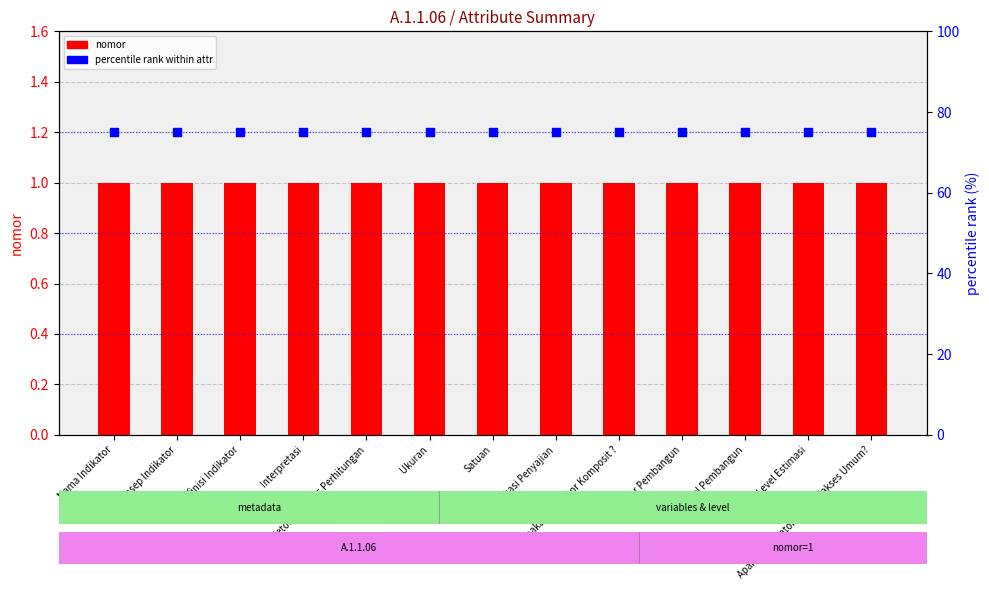

What is the total value across all series at Indikator Pembangun?

76